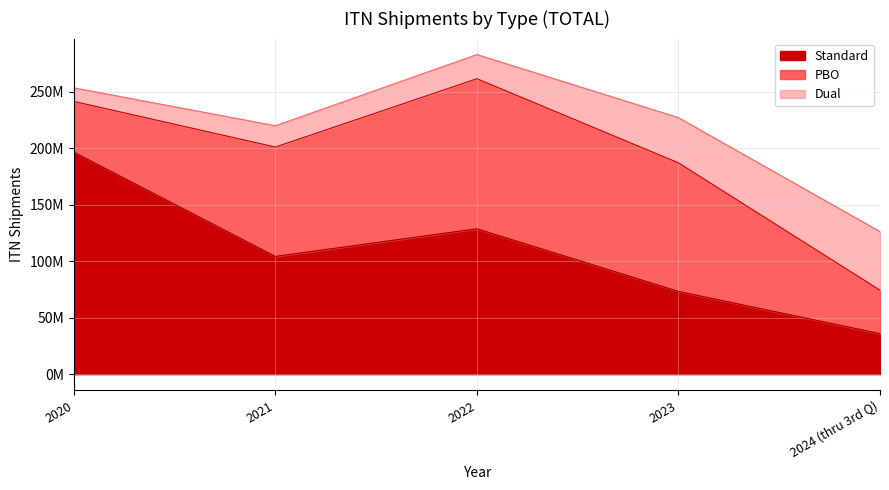

Where is Dual nearest to the value 31920500?

2023